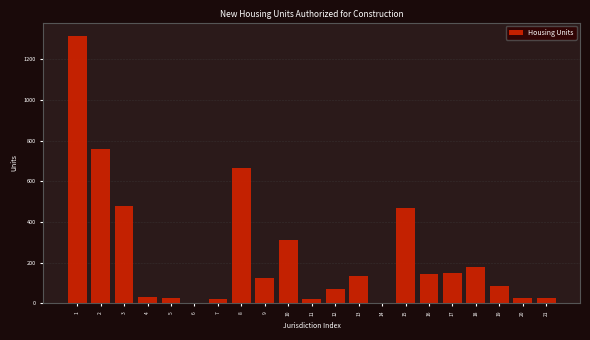

What is the greatest value displayed?

1314